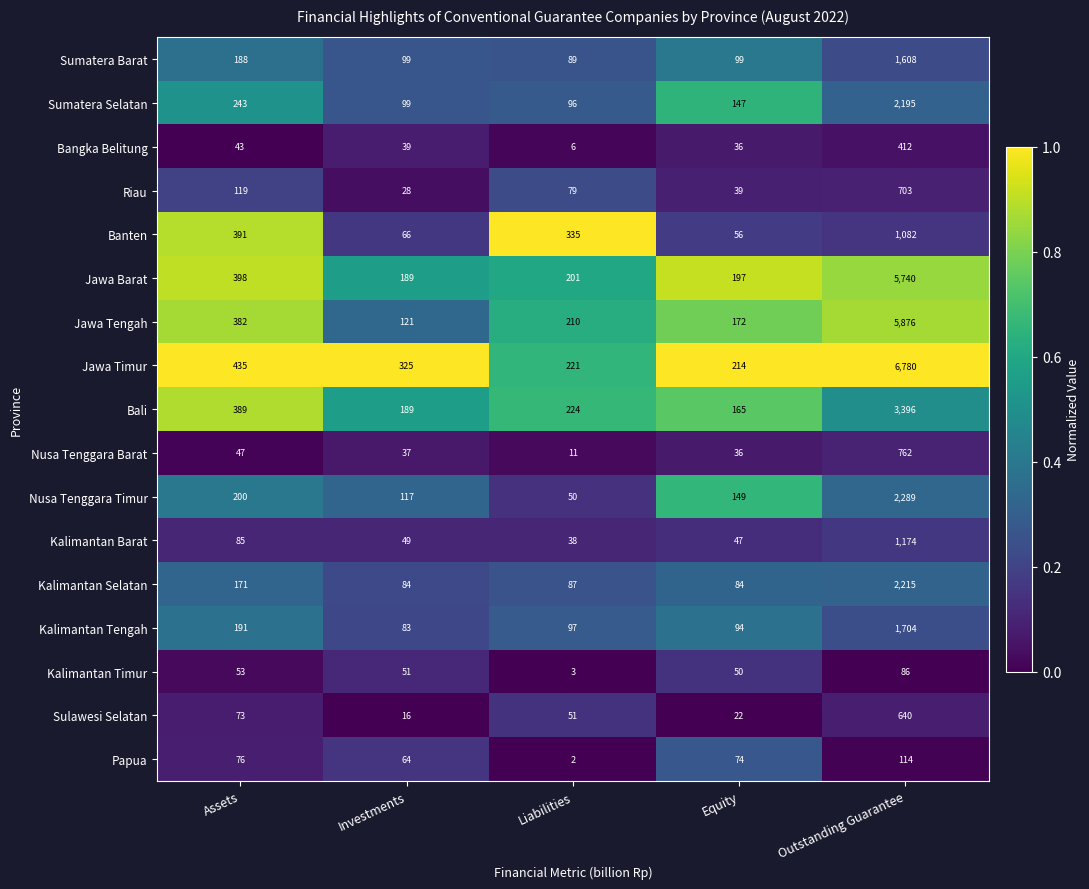

Is it true that Sumatera Barat equals 2537 at Outstanding Guarantee?

False